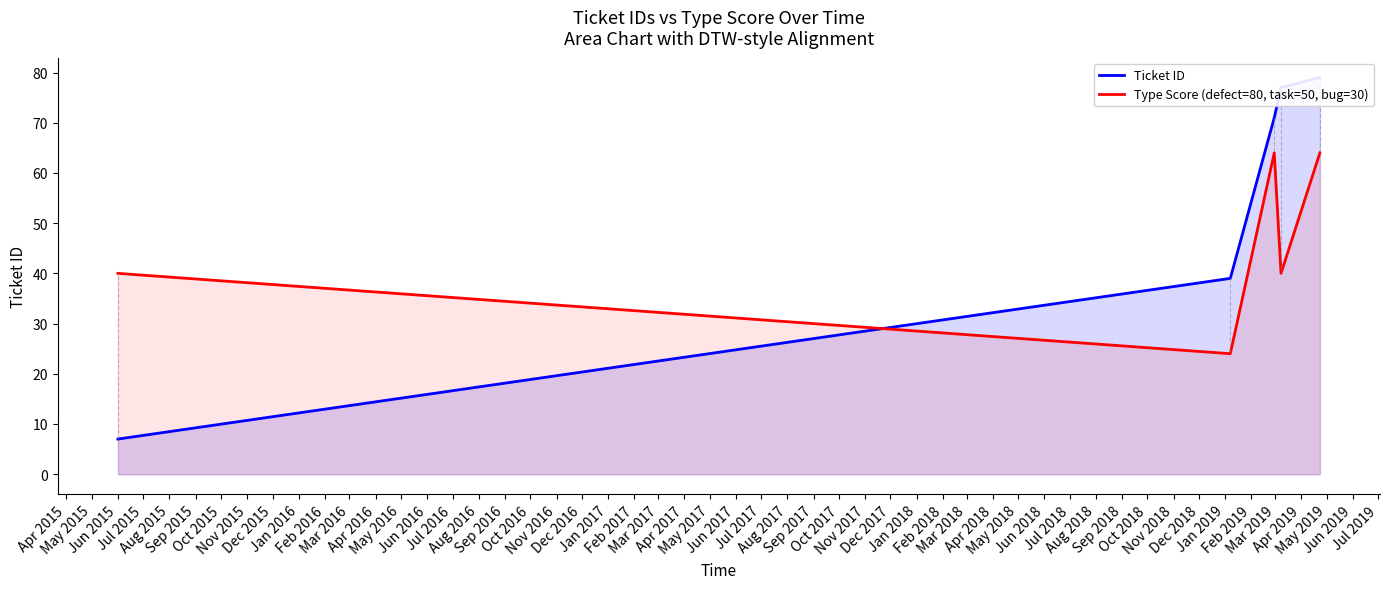

What is the minimum value for Type Score (defect=80, task=50, bug=30)?

24